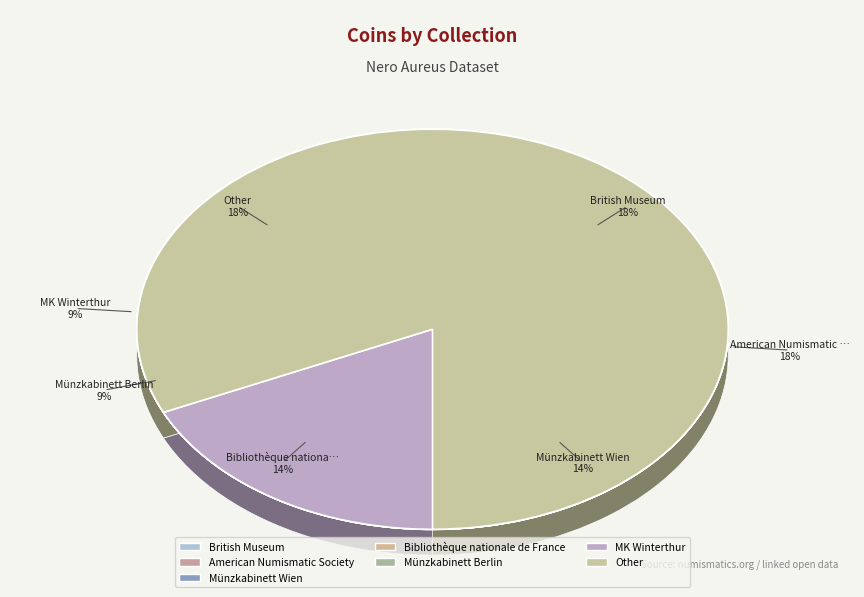

True or false: Bibliothèque nationale de France accounts for 14% of the total.

True